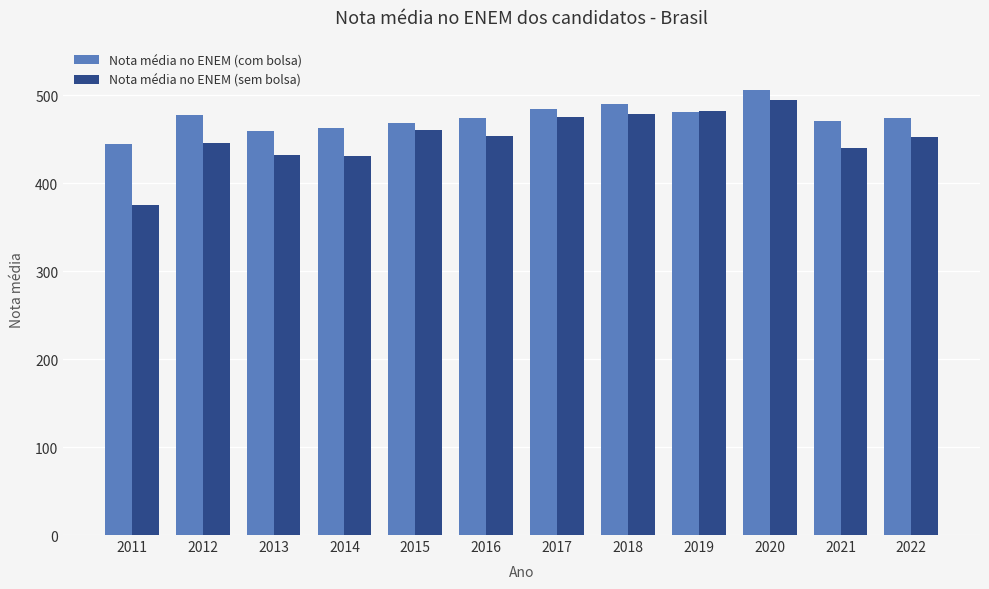

At which category is the sum across all series the highest?

2020